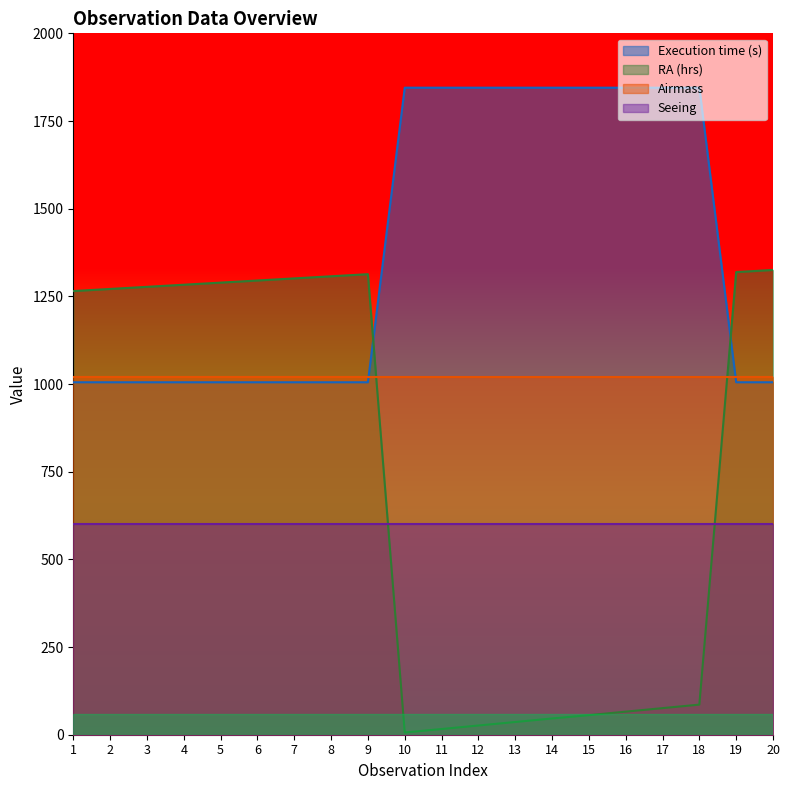

True or false: Execution time (s) and RA (hrs) cross at least once.

True